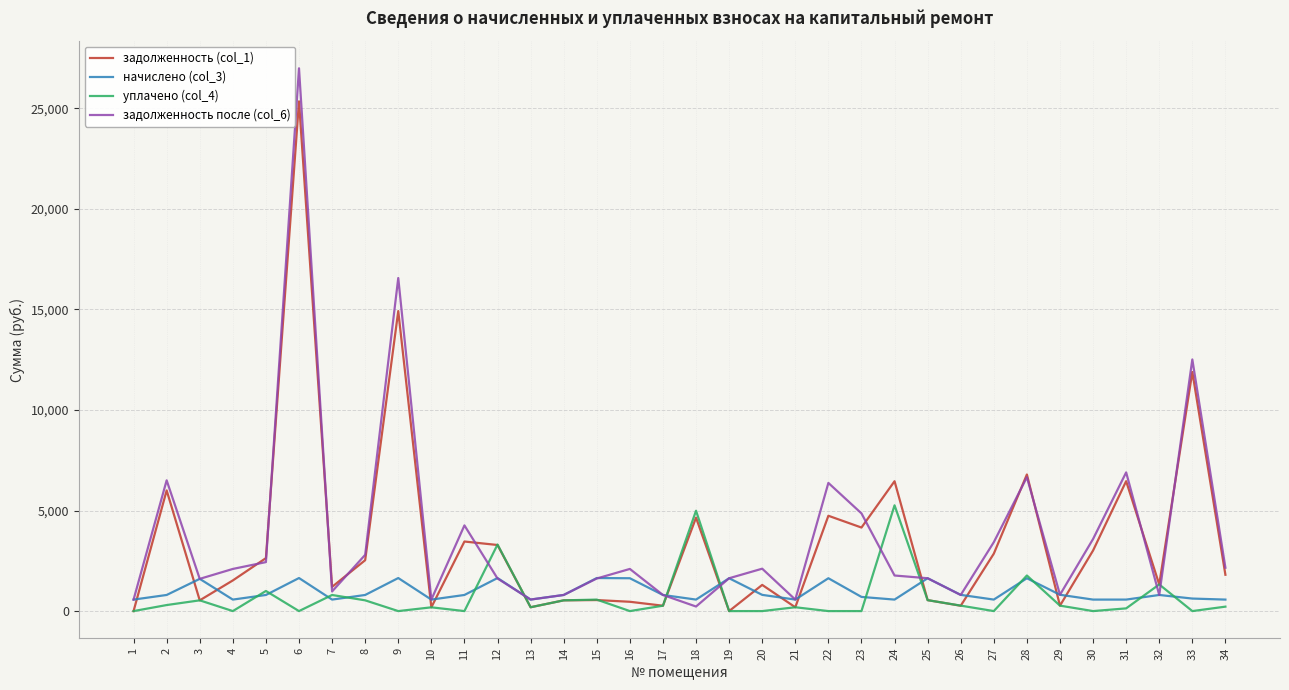

Which series changed the most between 11 and 15?

задолженность (col_1)